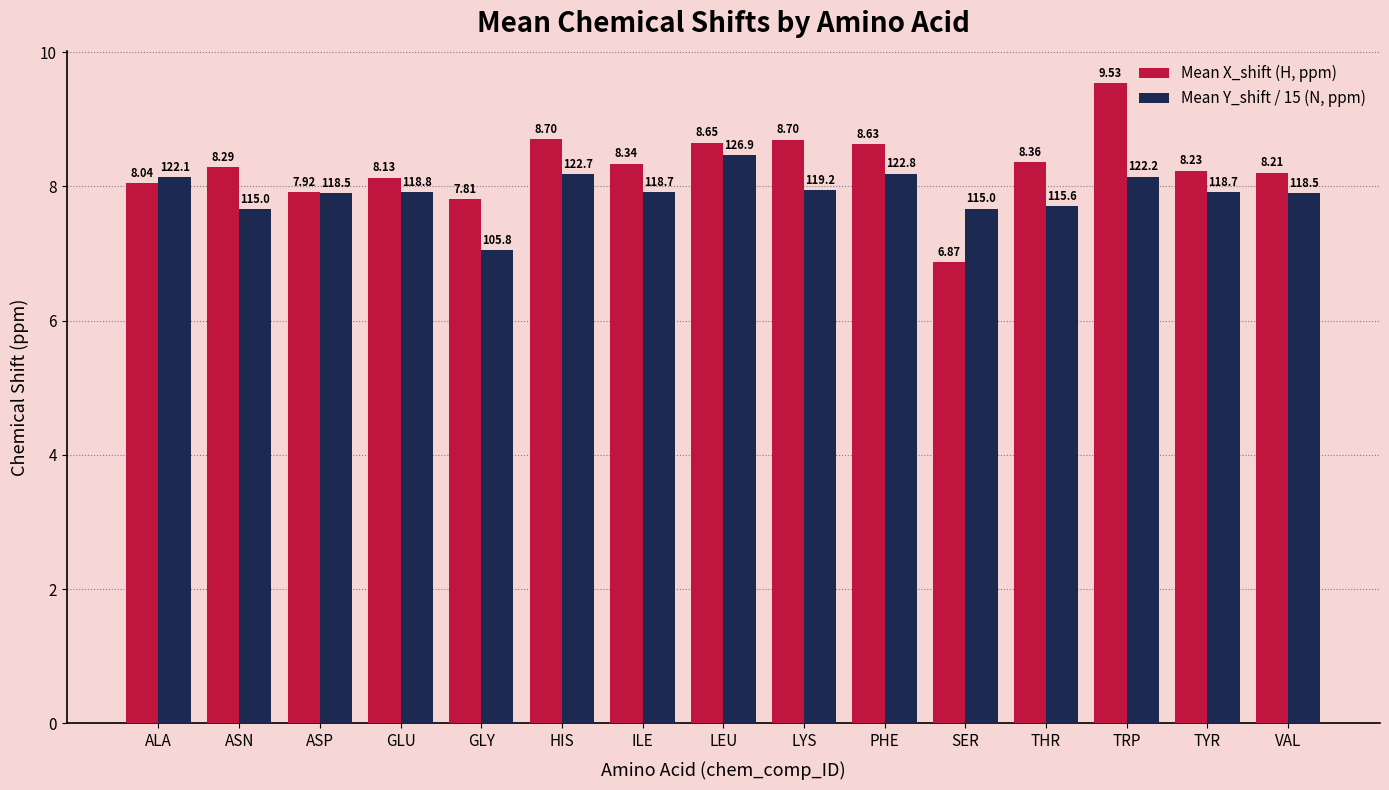

What is the average value of the Mean X_shift (H, ppm) series?

8.3